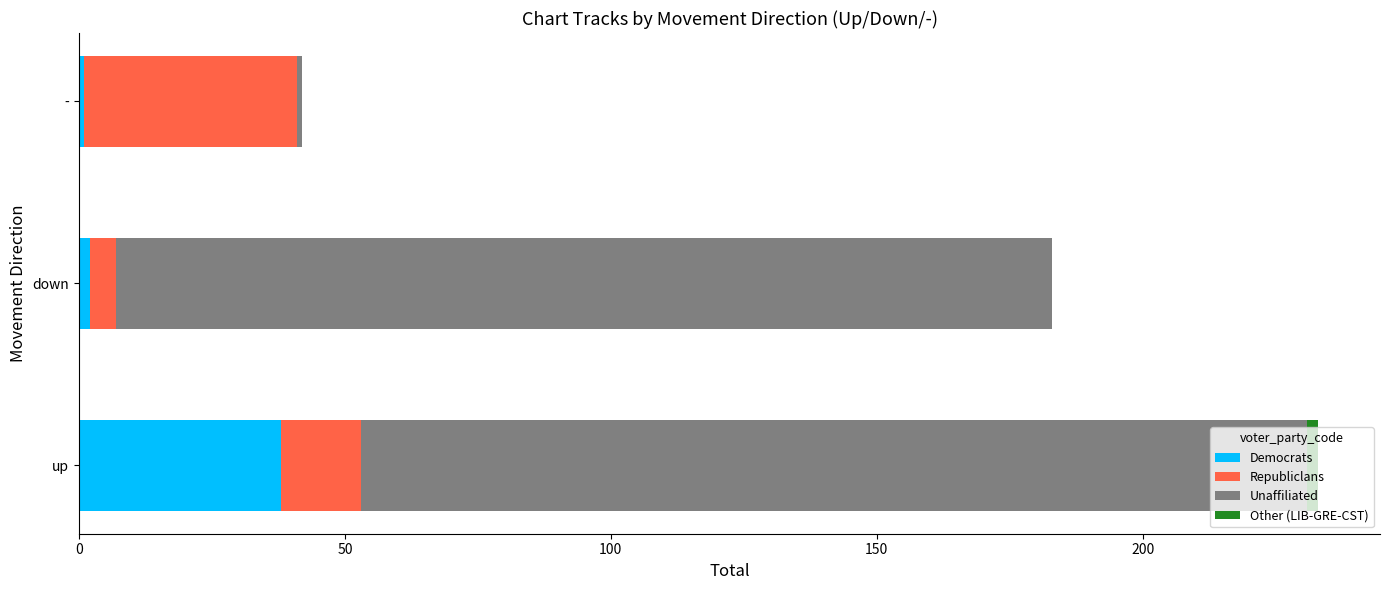

What is the sum of all Democrats values?

41